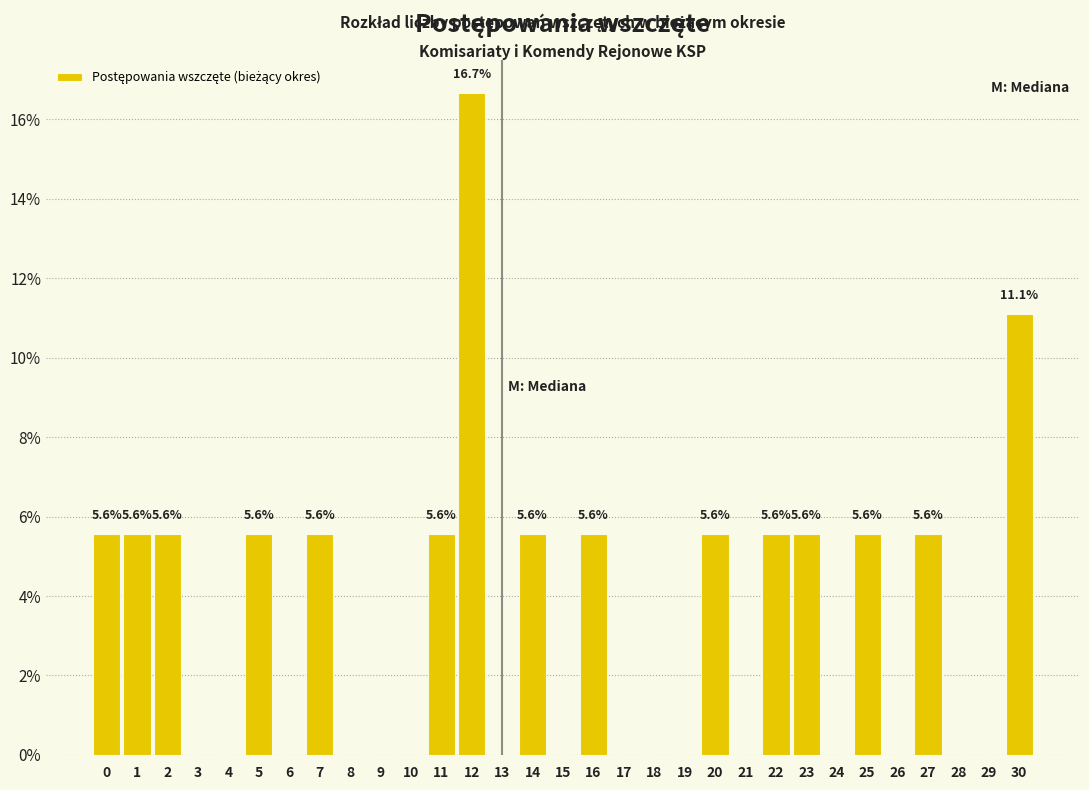

Which range on the x-axis has the tallest bar?

11.5 to 12.5